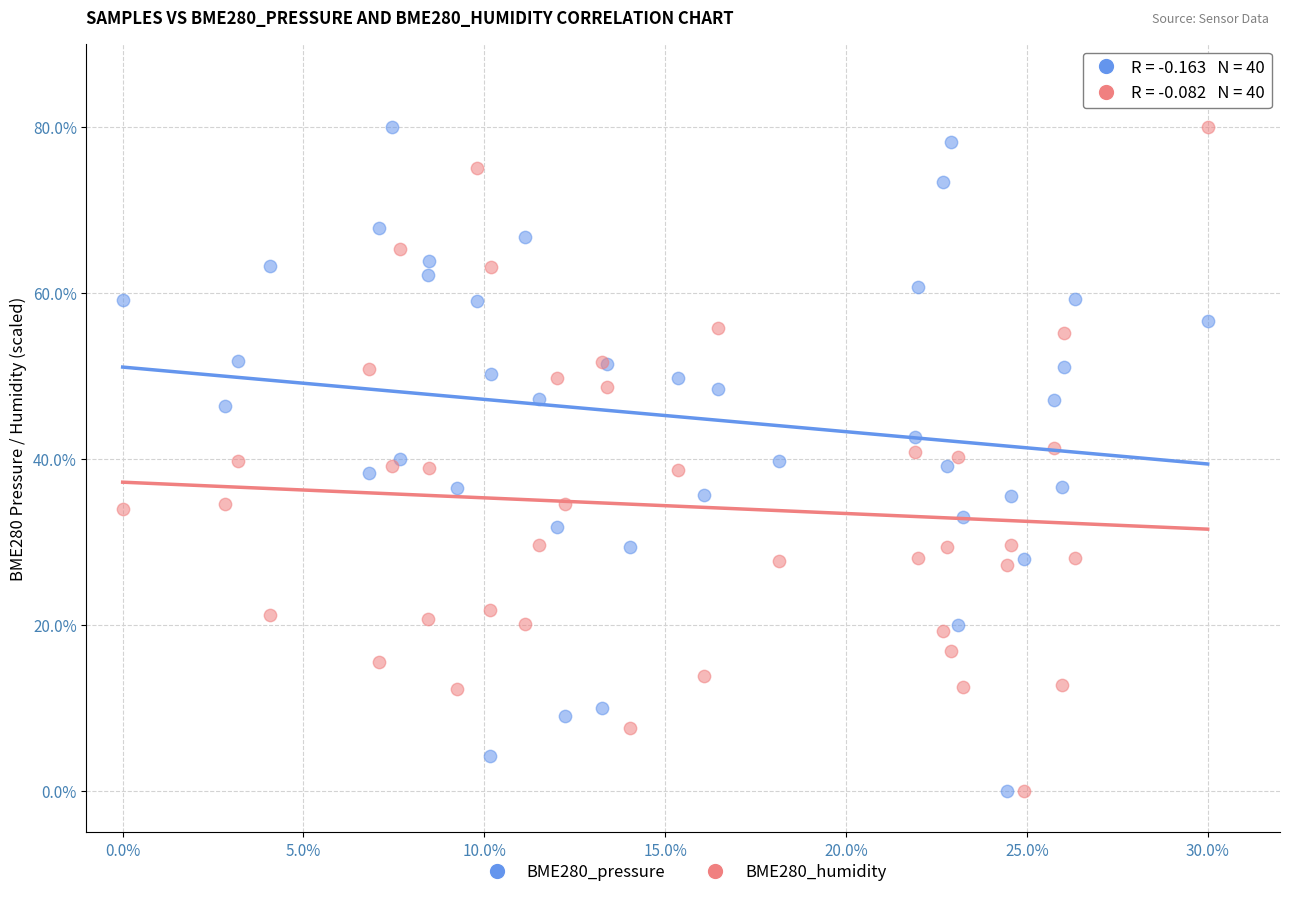

What is the X range (max minus min) for the scatter plot?

30.0